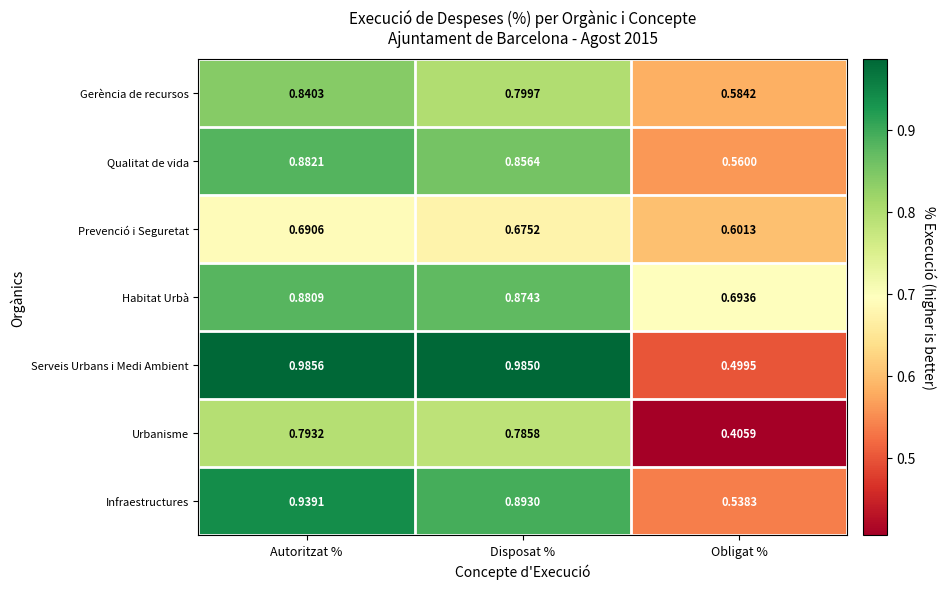

At which category is the sum across all series the highest?

Autoritzat %